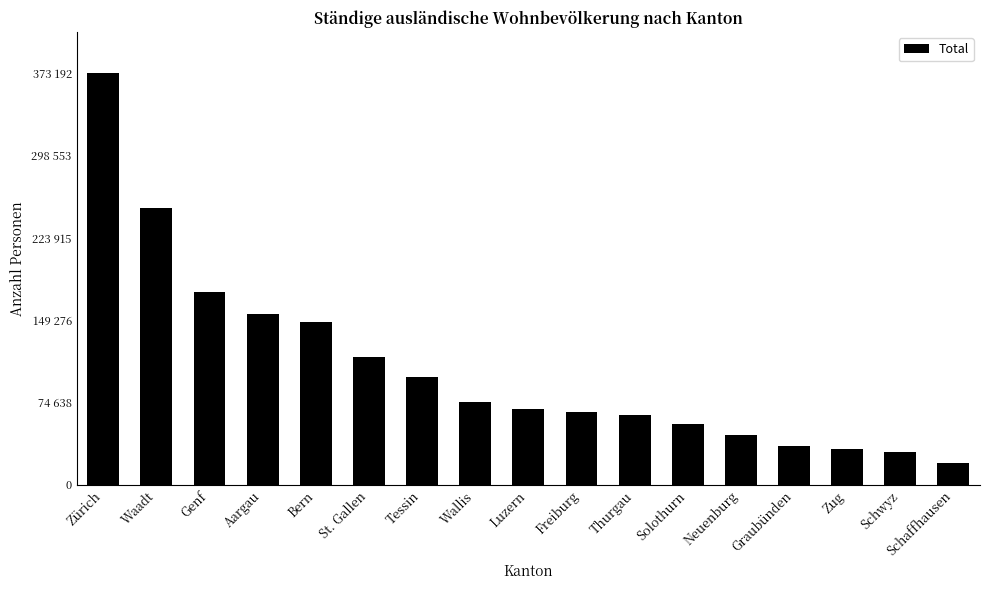

Reading left to right, list all the values displayed in this chart.

Zürich=373192	Waadt=250685	Genf=174384	Aargau=154557	Bern=147143	St. Gallen=115397	Tessin=97996	Wallis=74801	Luzern=68417	Freiburg=65547	Thurgau=63433	Solothurn=55069	Neuenburg=45330	Graubünden=34888	Zug=32115	Schwyz=30095	Schaffhausen=20039